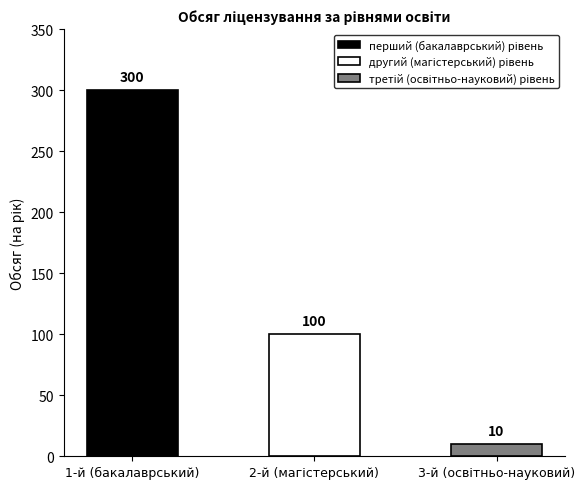

Which category has the highest value across all series?

перший (бакалаврський) рівень